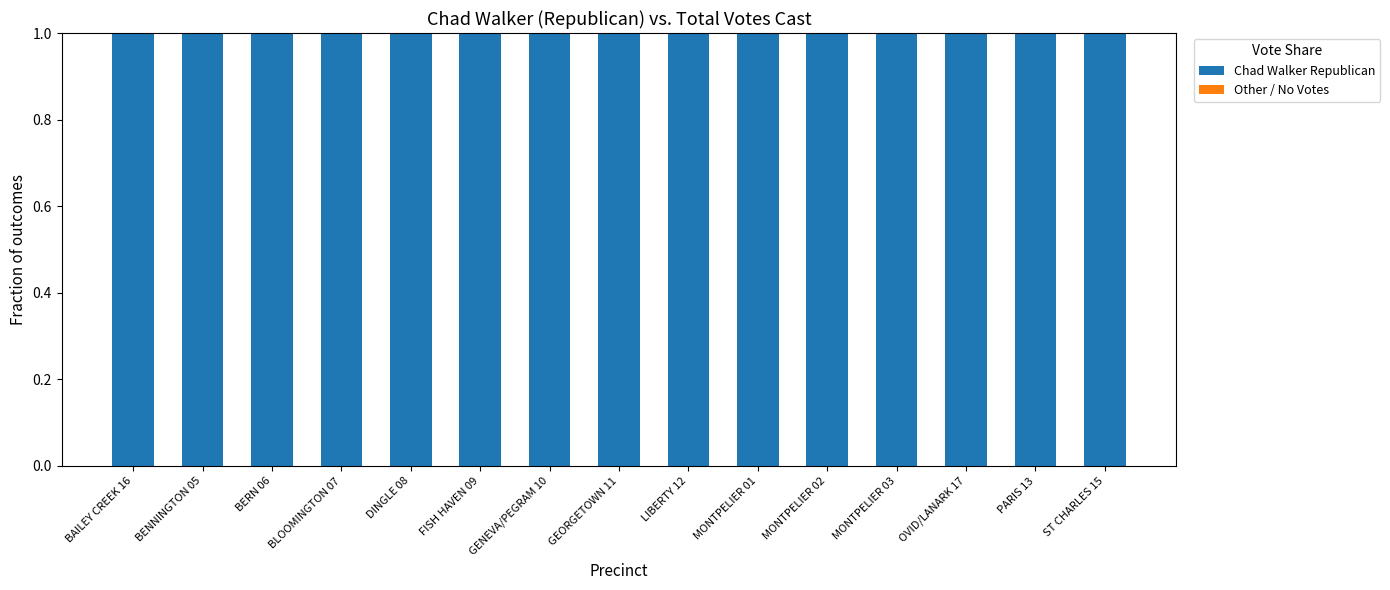

Rank the series by their maximum value, from lowest to highest.

Other / No Votes, Chad Walker Republican